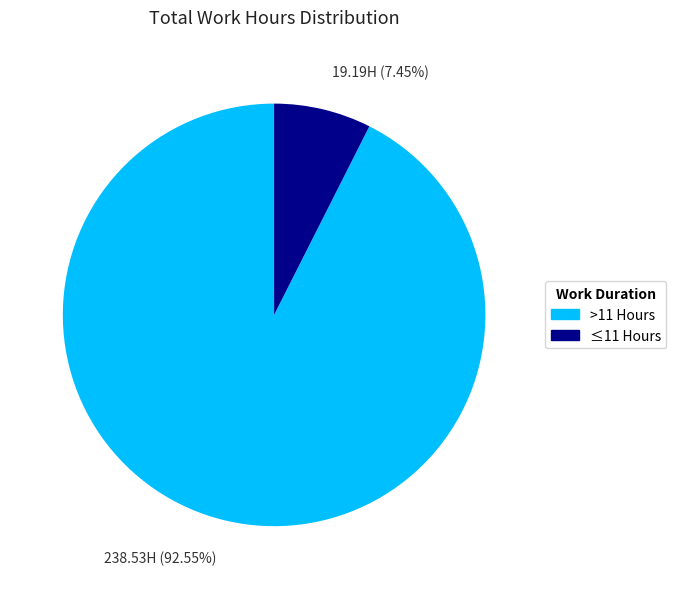

Rank the categories by value from highest to lowest.

>11 Hours, ≤11 Hours